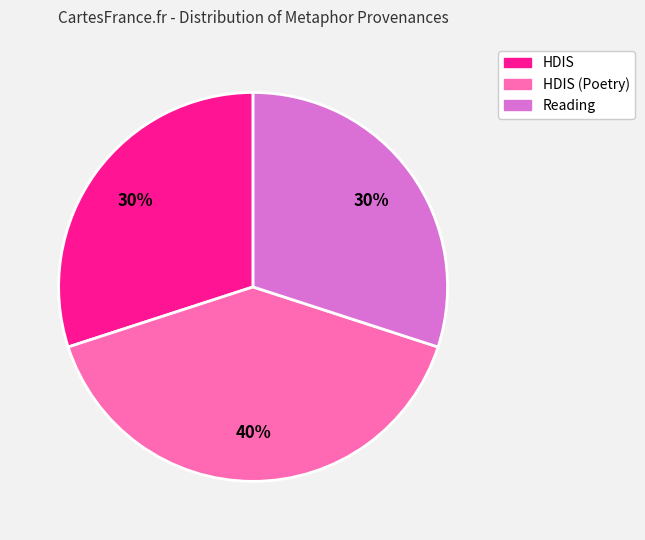

Does any single category account for the majority?

No